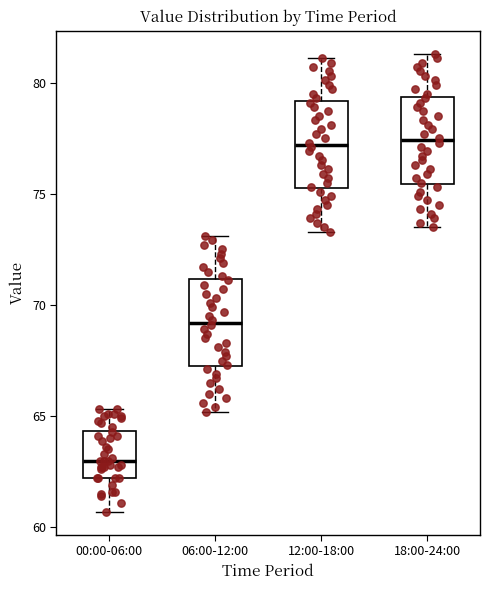

Where does the median line of the box for 06:00-12:00 sit on the y-axis? The values are not printed on the chart, so give them approximately, as read against the axis.

69.0